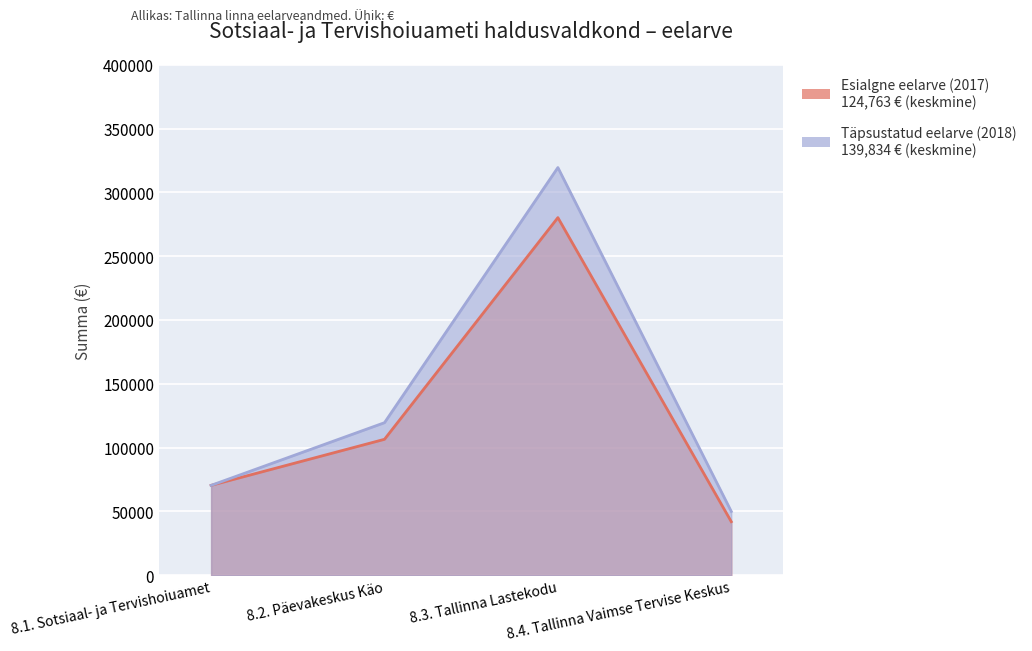

Is it true that Esialgne eelarve (2017) equals 280220 at 8.3. Tallinna Lastekodu?

True